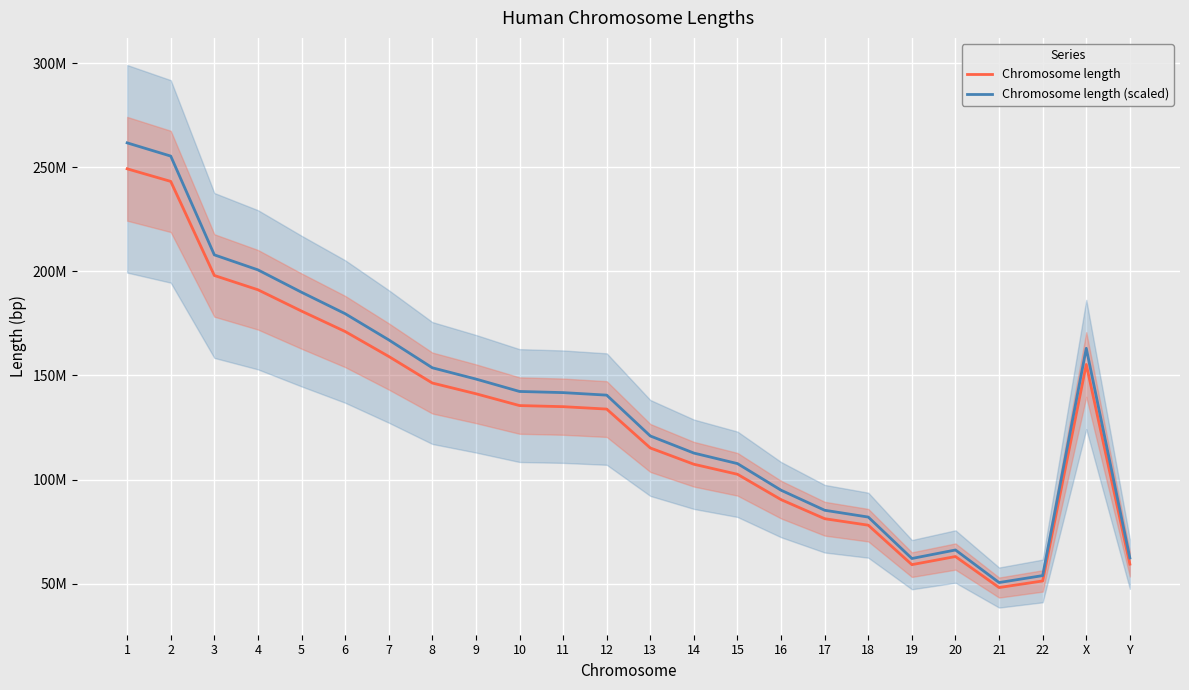

What are all the series names shown in the legend?

Chromosome length, Chromosome length (scaled)